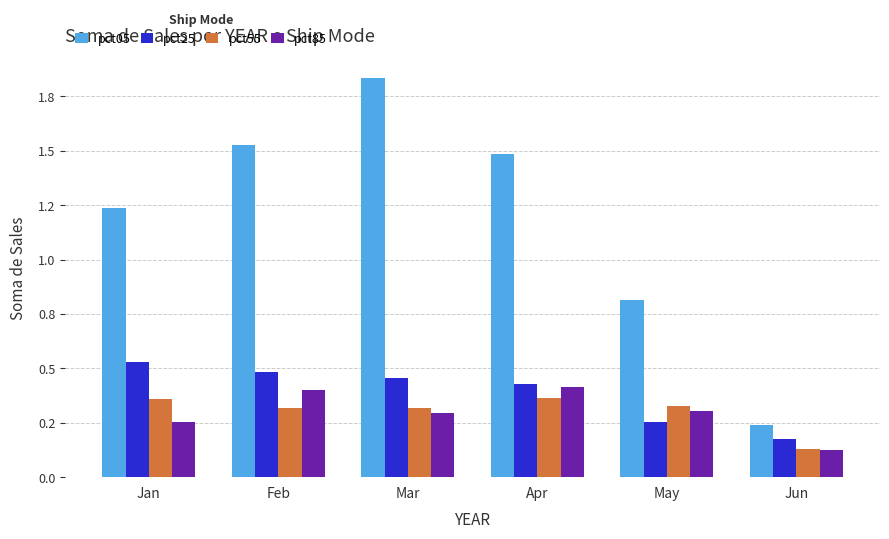

Does the chart contain any negative values?

No